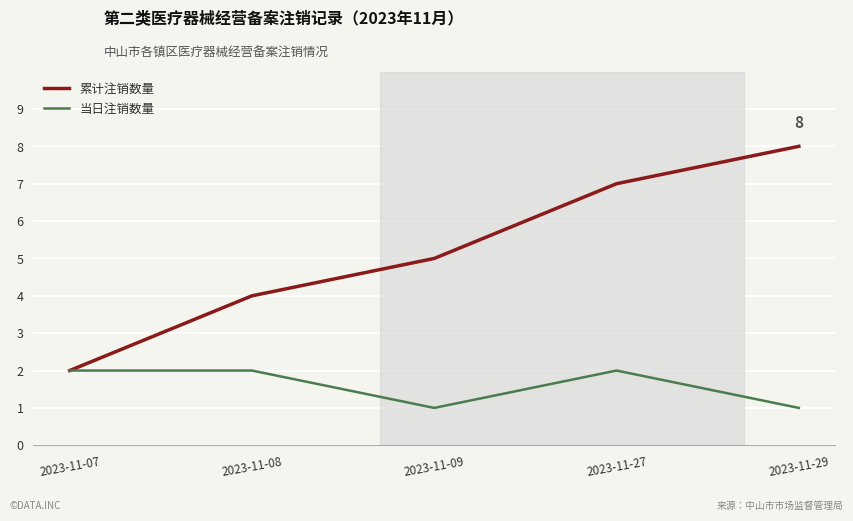

What is the total value across all series at 2023-11-08?

6